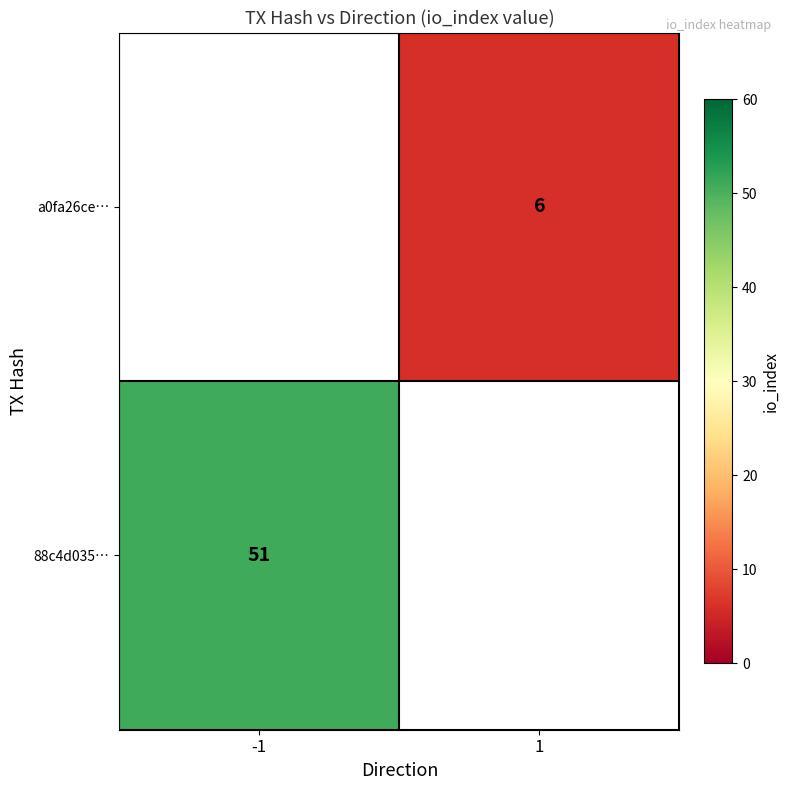

Is the value of a0fa26ce… at 1 greater than the value of 88c4d035… at -1?

No